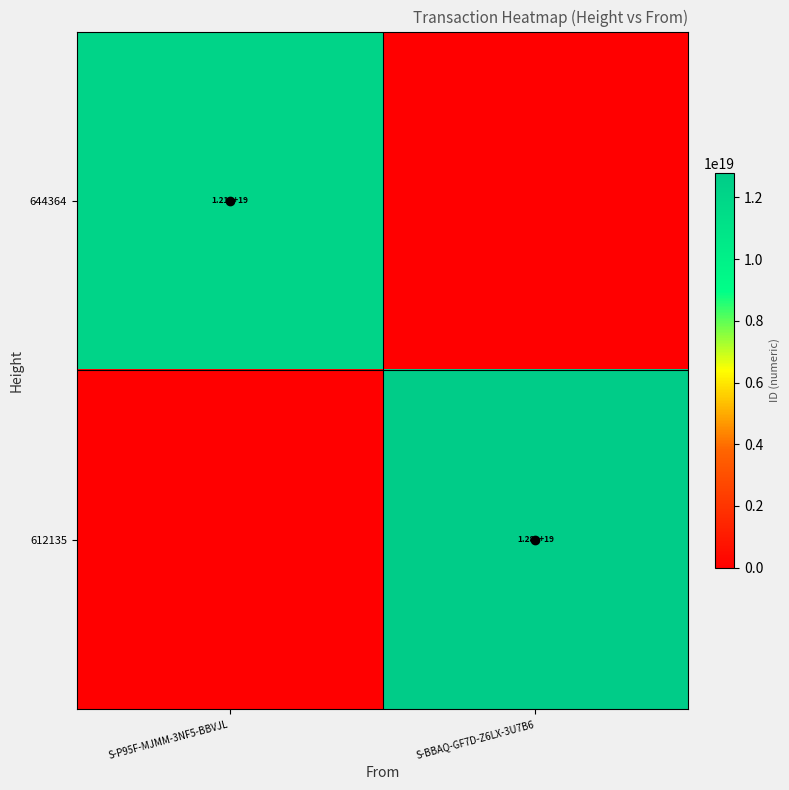

Is the value of 612135 at S-BBAQ-GF7D-Z6LX-3U7B6 greater than the value of 644364 at S-P95F-MJMM-3NF5-BBVJL?

Yes